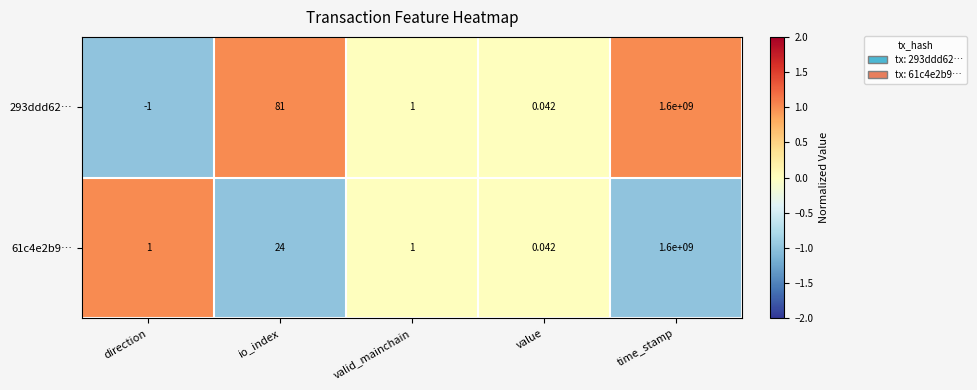

Where is 61c4e2b9… nearest to the value 800000000?

io_index